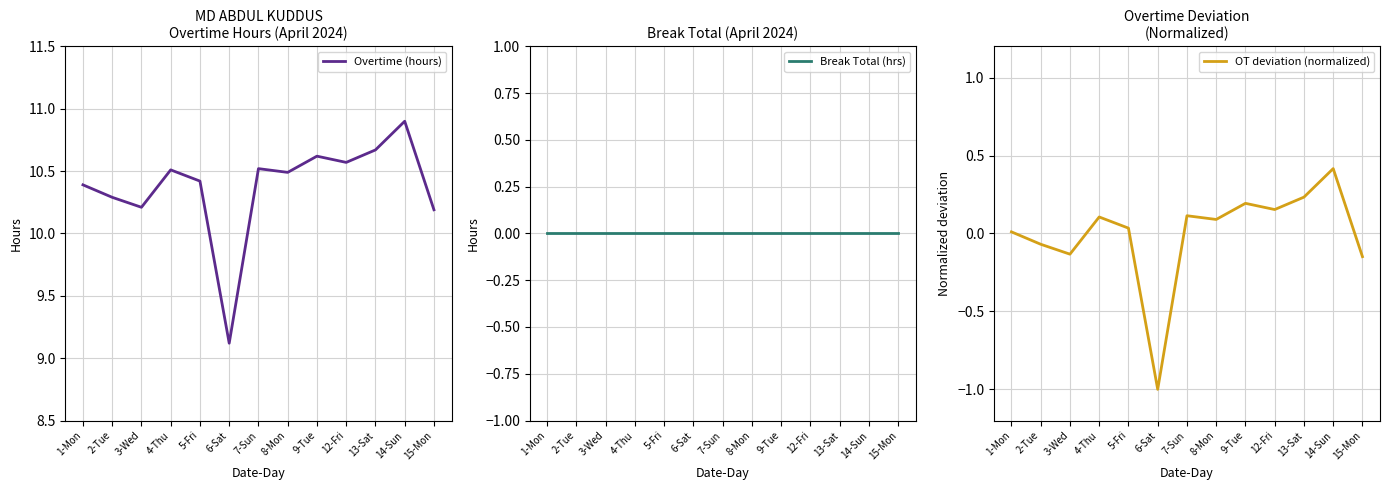

What is the spread (max minus min) of values at 12-Fri?

10.6